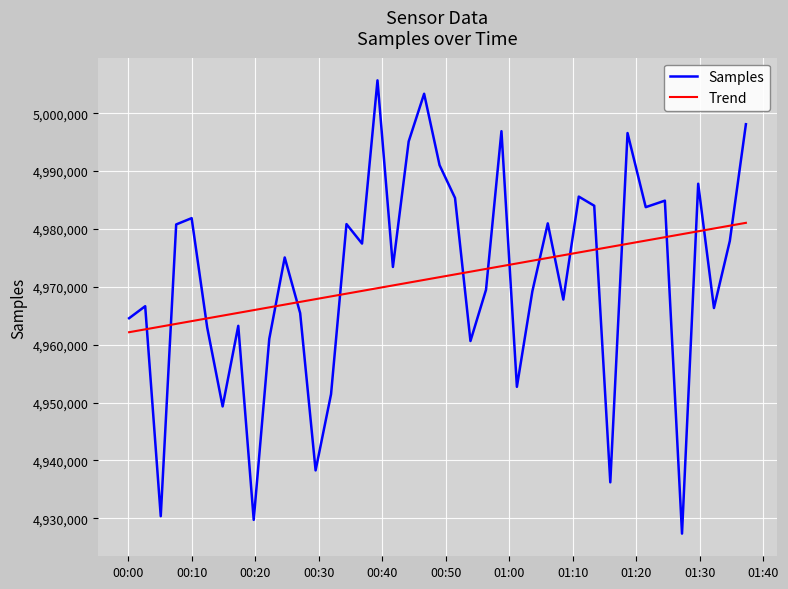

Which series has the largest range (max minus min)?

Samples